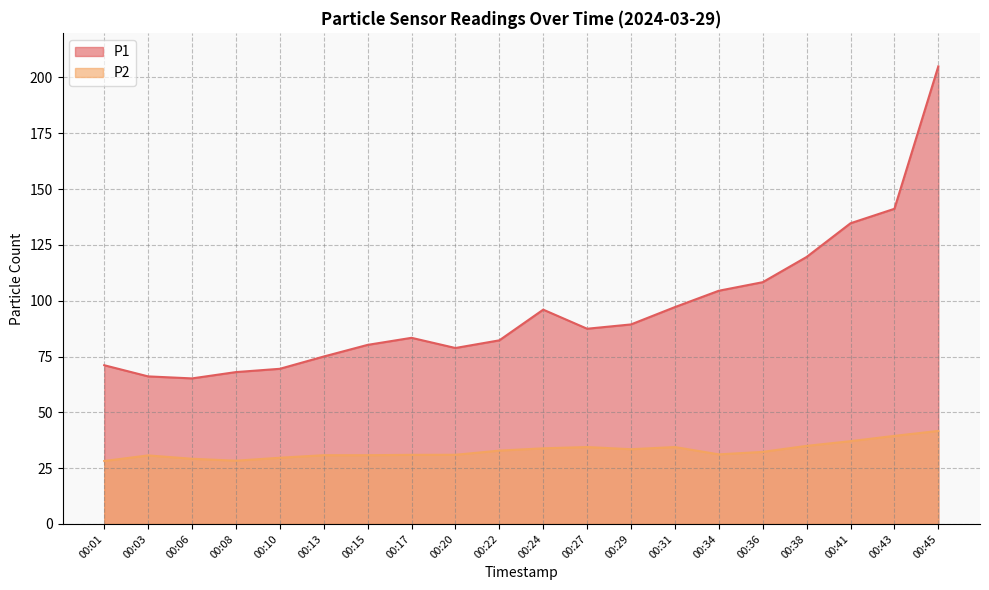

Is the value of P1 at 00:31 greater than the value of P2 at 00:10?

Yes